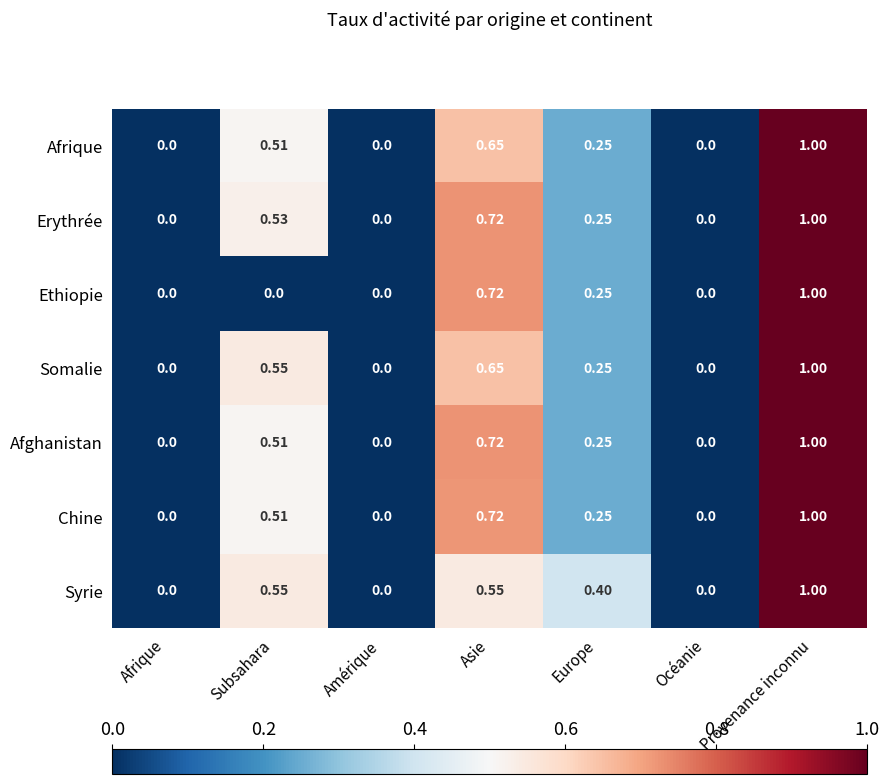

Is the value of Ethiopie at Subsahara greater than the value of Syrie at Provenance inconnu?

No